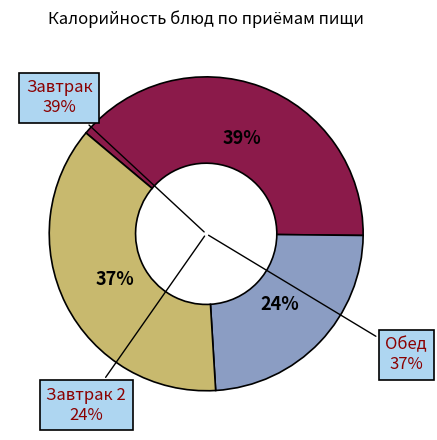

The суп рисовый
с томатом slice represents 16% of the pie. True or false?

False